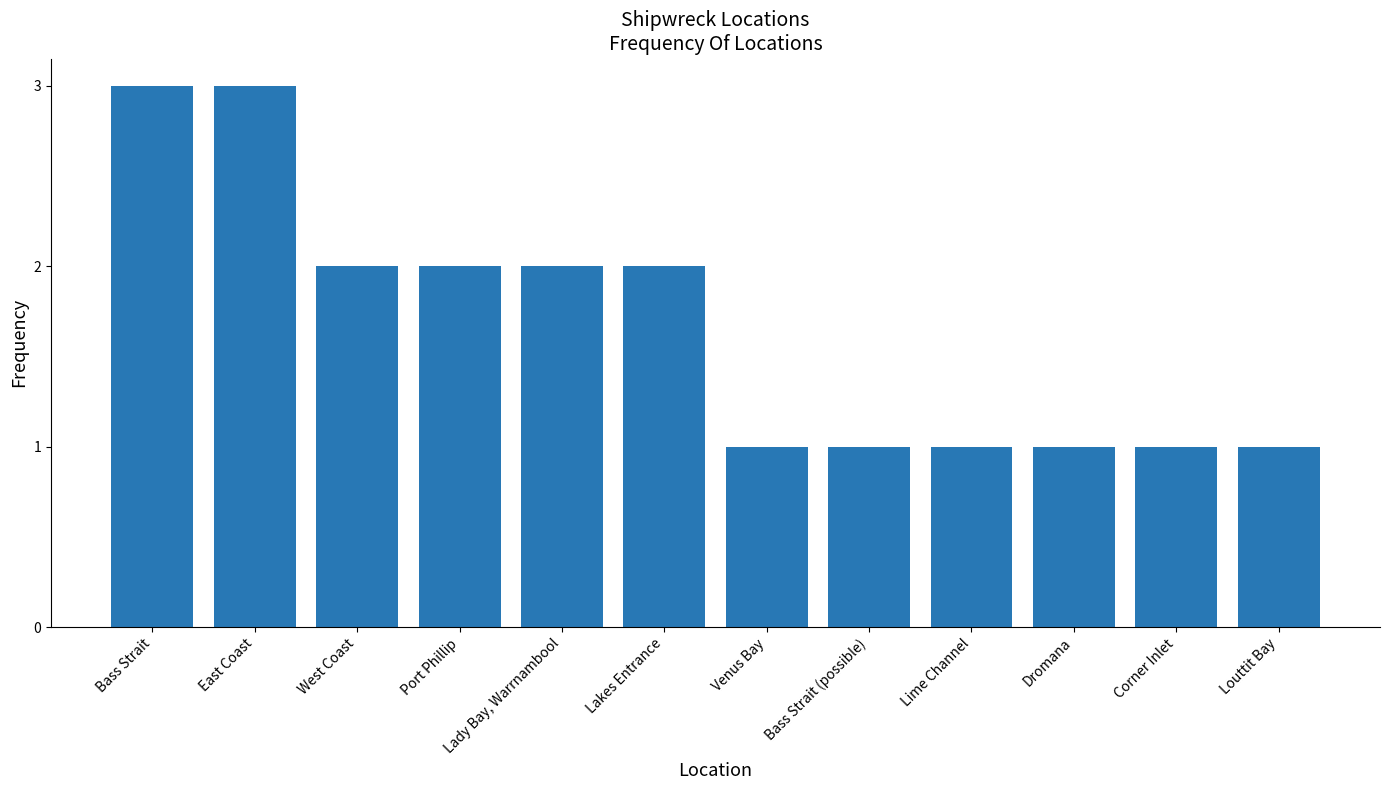

What is the value of the 11th bar from the left?

1